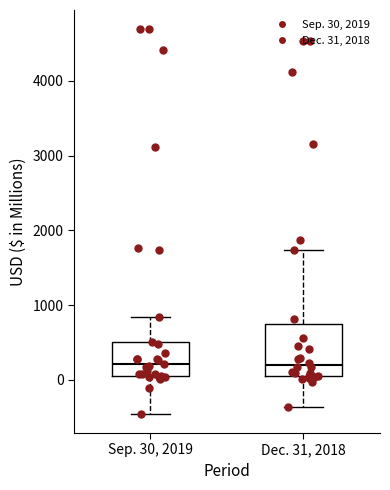

Reading left to right, read every box against the y-axis: the position of its median line, the range the box covers, and the ends of its whiskers. The values are not printed on the chart, so give them approximately, as read against the axis.

Sep. 30, 2019: median 200, box 100 to 500, whiskers -500 to 800
Dec. 31, 2018: median 200, box 100 to 700, whiskers -400 to 1700